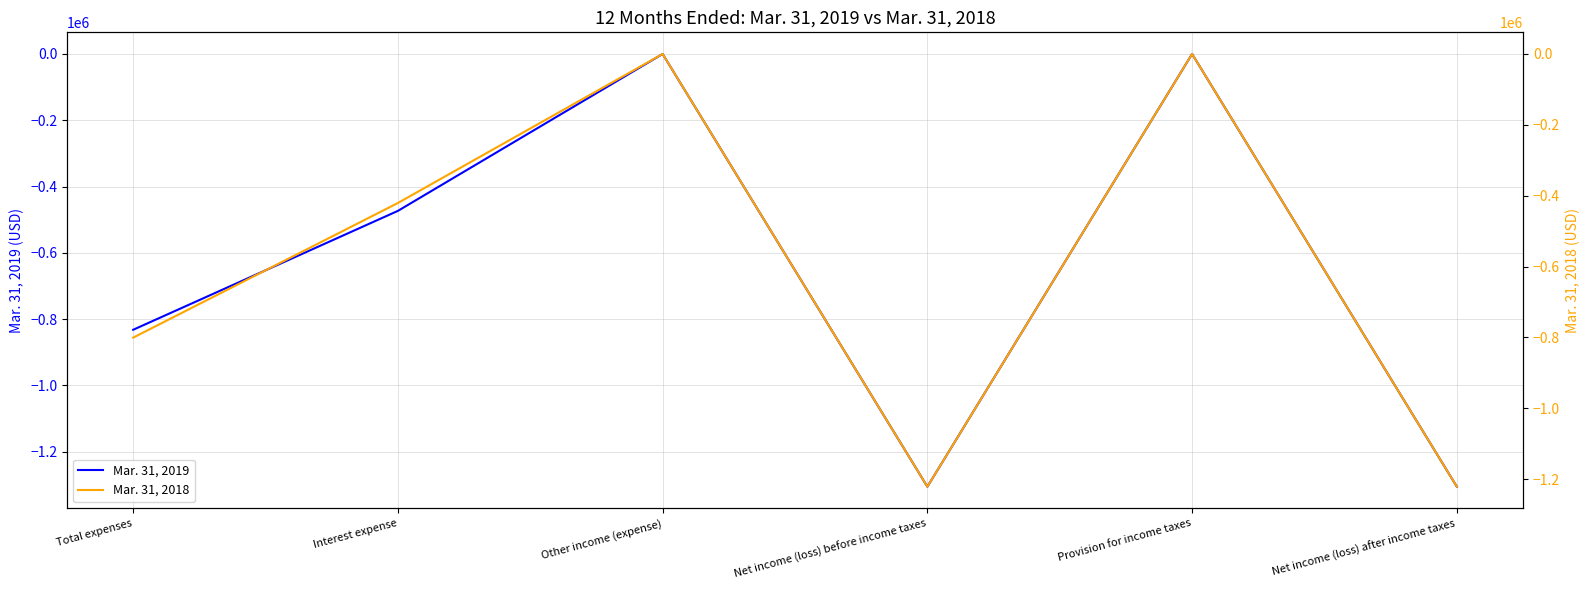

Reading right to left, what are all the values shown in this chart?

Mar. 31, 2019: Net income (loss) after income taxes=-1305383	Provision for income taxes=0	Net income (loss) before income taxes=-1305383	Other income (expense)=0	Interest expense=-473358	Total expenses=-832025
Mar. 31, 2018: Net income (loss) after income taxes=-1221132	Provision for income taxes=0	Net income (loss) before income taxes=-1221132	Other income (expense)=0	Interest expense=-420557	Total expenses=-800575